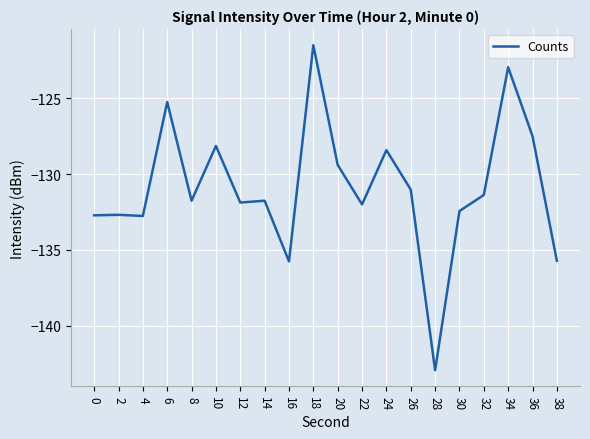

What value does the data have at 16?

-135.8